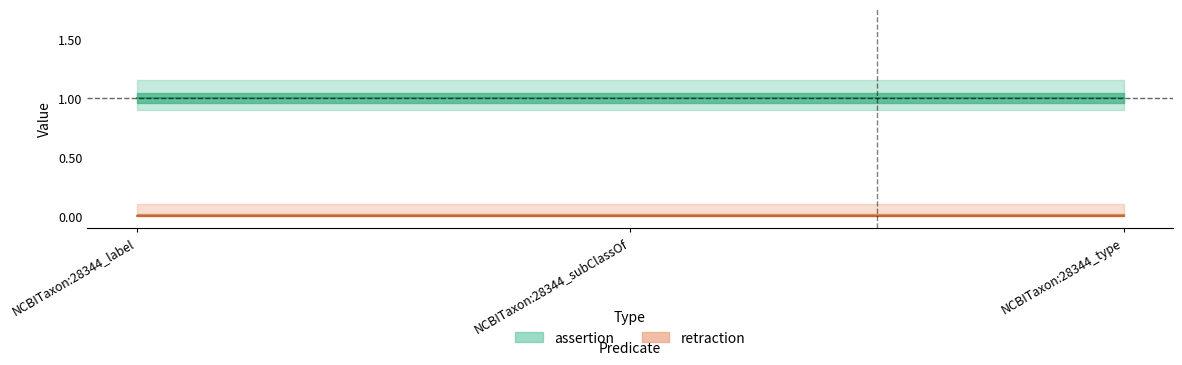

At how many categories does at least one series exceed 0?

3